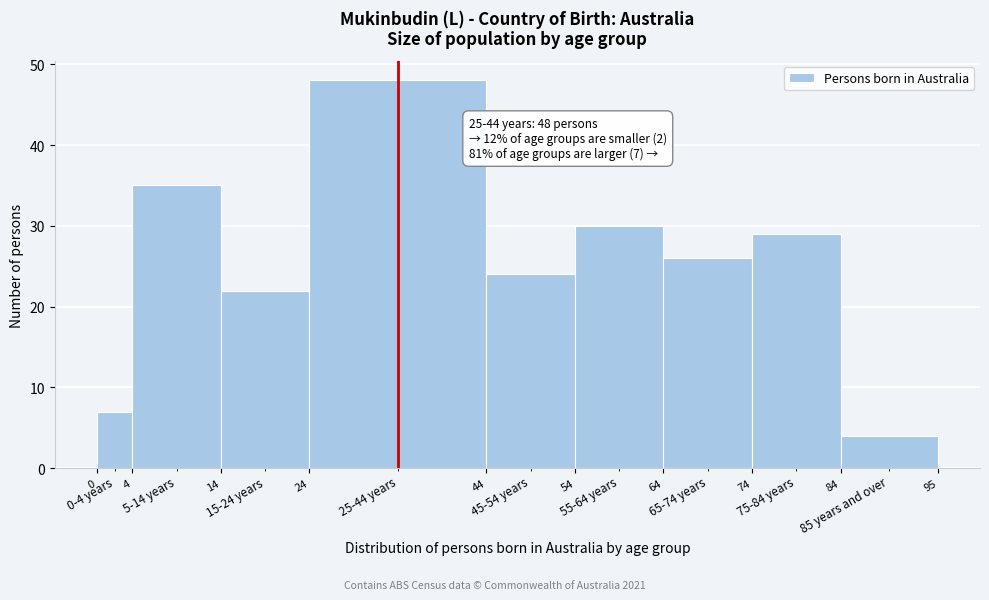

Over which range of the x-axis is the bar tallest?

24 to 44